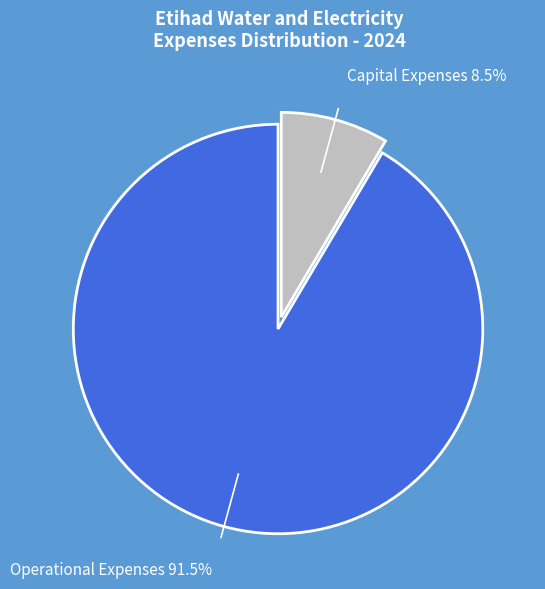

Rank the categories by value from lowest to highest.

Capital Expenses, Operational Expenses